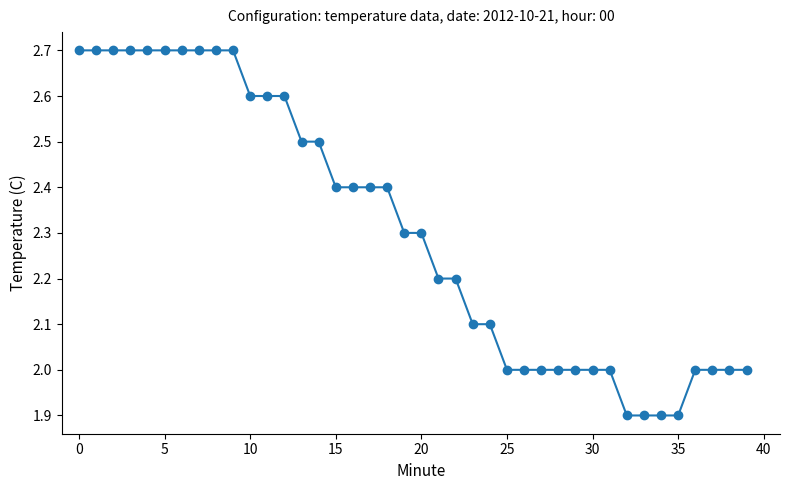

What is the value of the 24th point from the left?

2.1